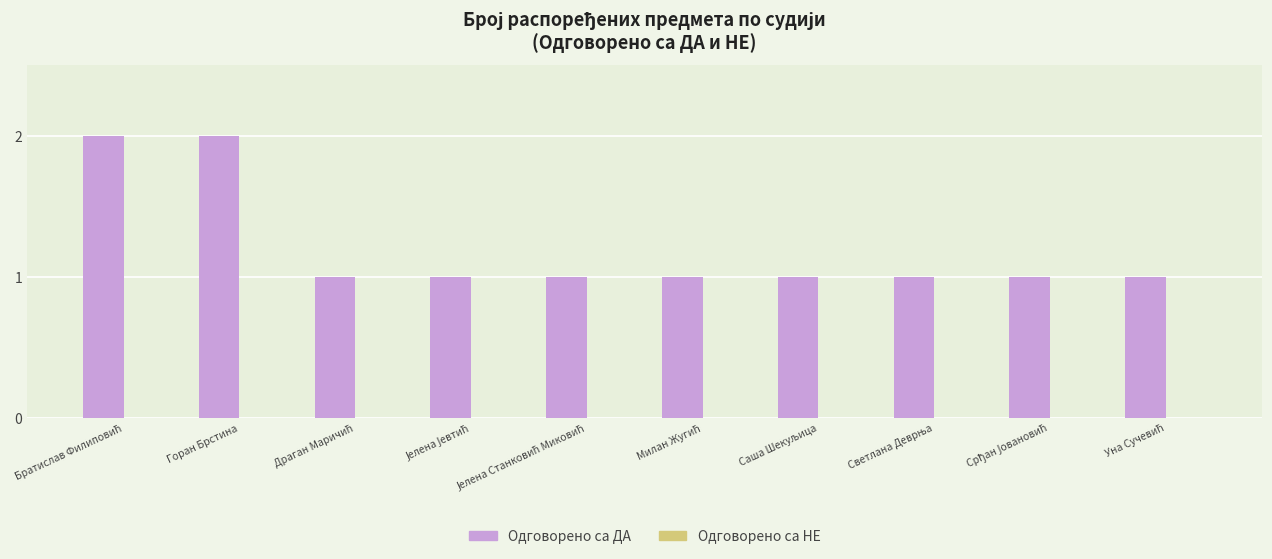

What is the label of the 9th bar from the right?

Горан Брстина